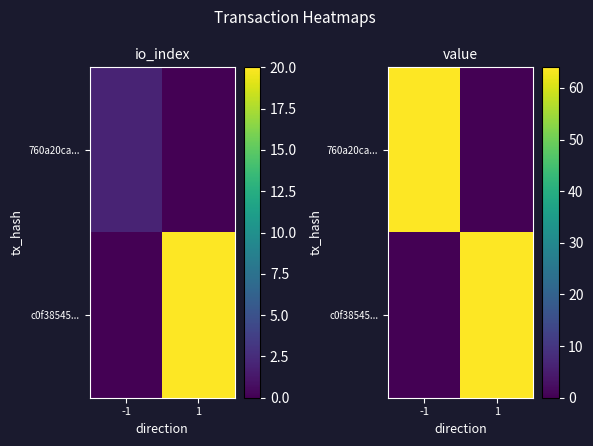

How many data points in 760a20ca... are above 64?

1